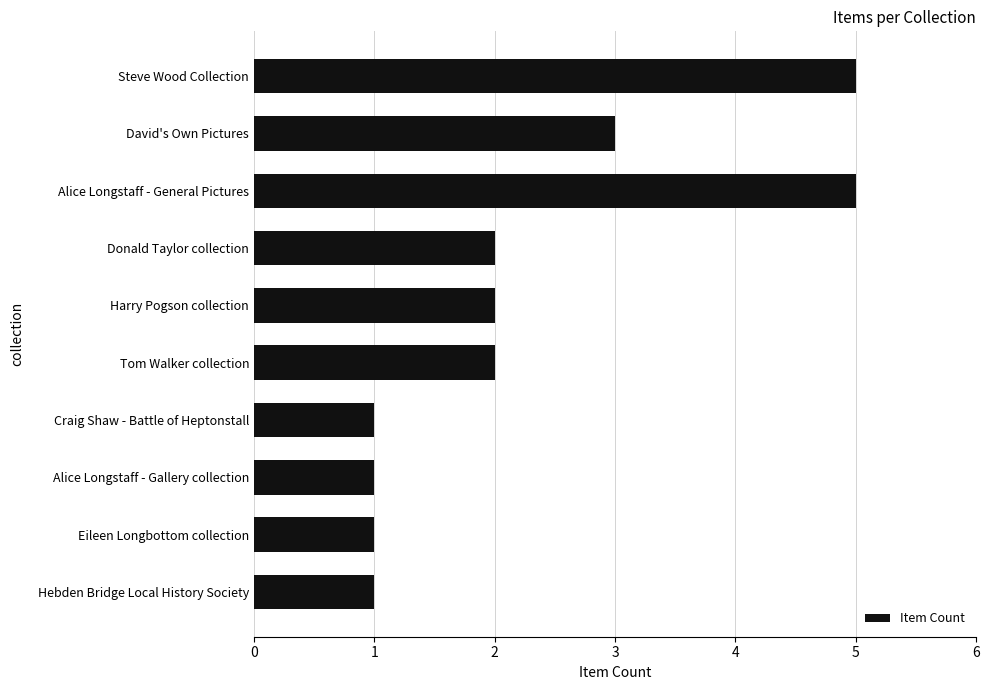

Reading top to bottom, what are all the values shown in this chart?

5	3	5	2	2	2	1	1	1	1